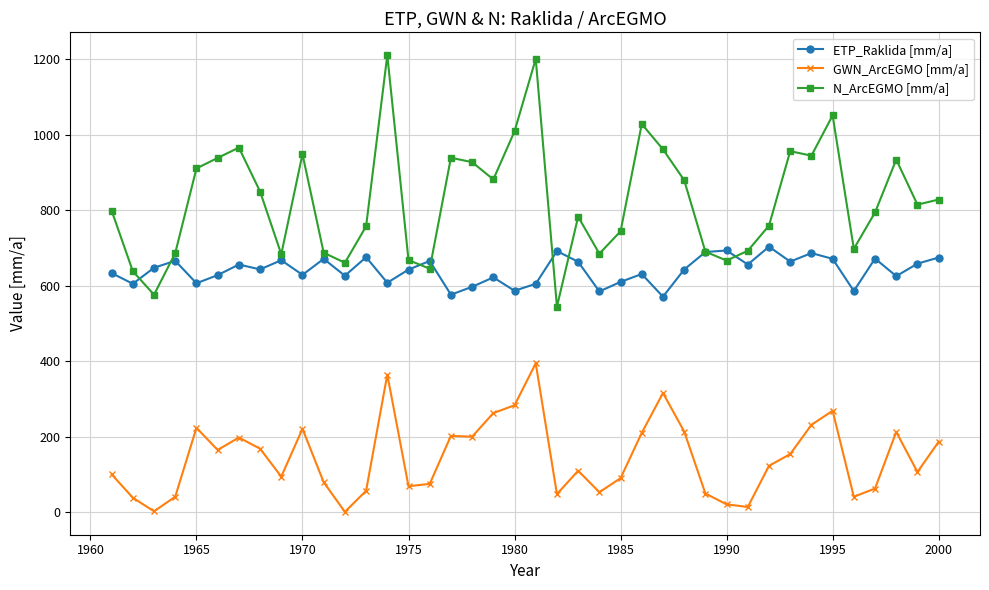

Which series has the widest spread of values?

N_ArcEGMO [mm/a]